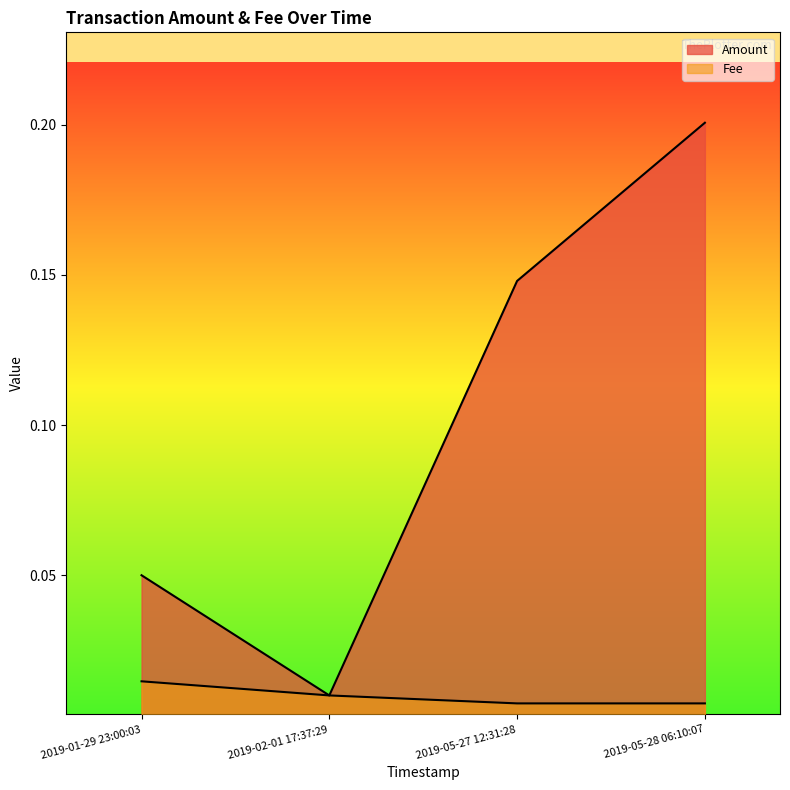

Reading left to right, list all the values displayed in this chart.

Amount: 2019-05-28 06:10:07=0.2	2019-05-27 12:31:28=0.1	2019-02-01 17:37:29=0.0	2019-01-29 23:00:03=0.1
Fee: 2019-05-28 06:10:07=0.0	2019-05-27 12:31:28=0.0	2019-02-01 17:37:29=0.0	2019-01-29 23:00:03=0.0